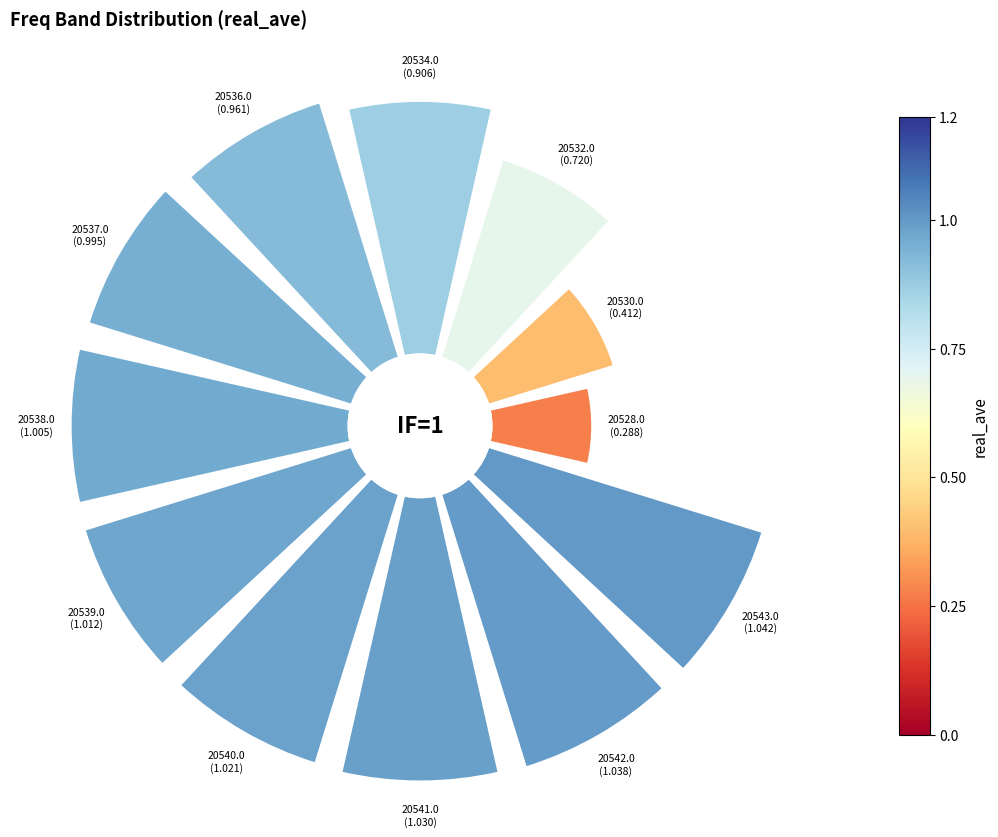

How many segments does this pie chart have?

12